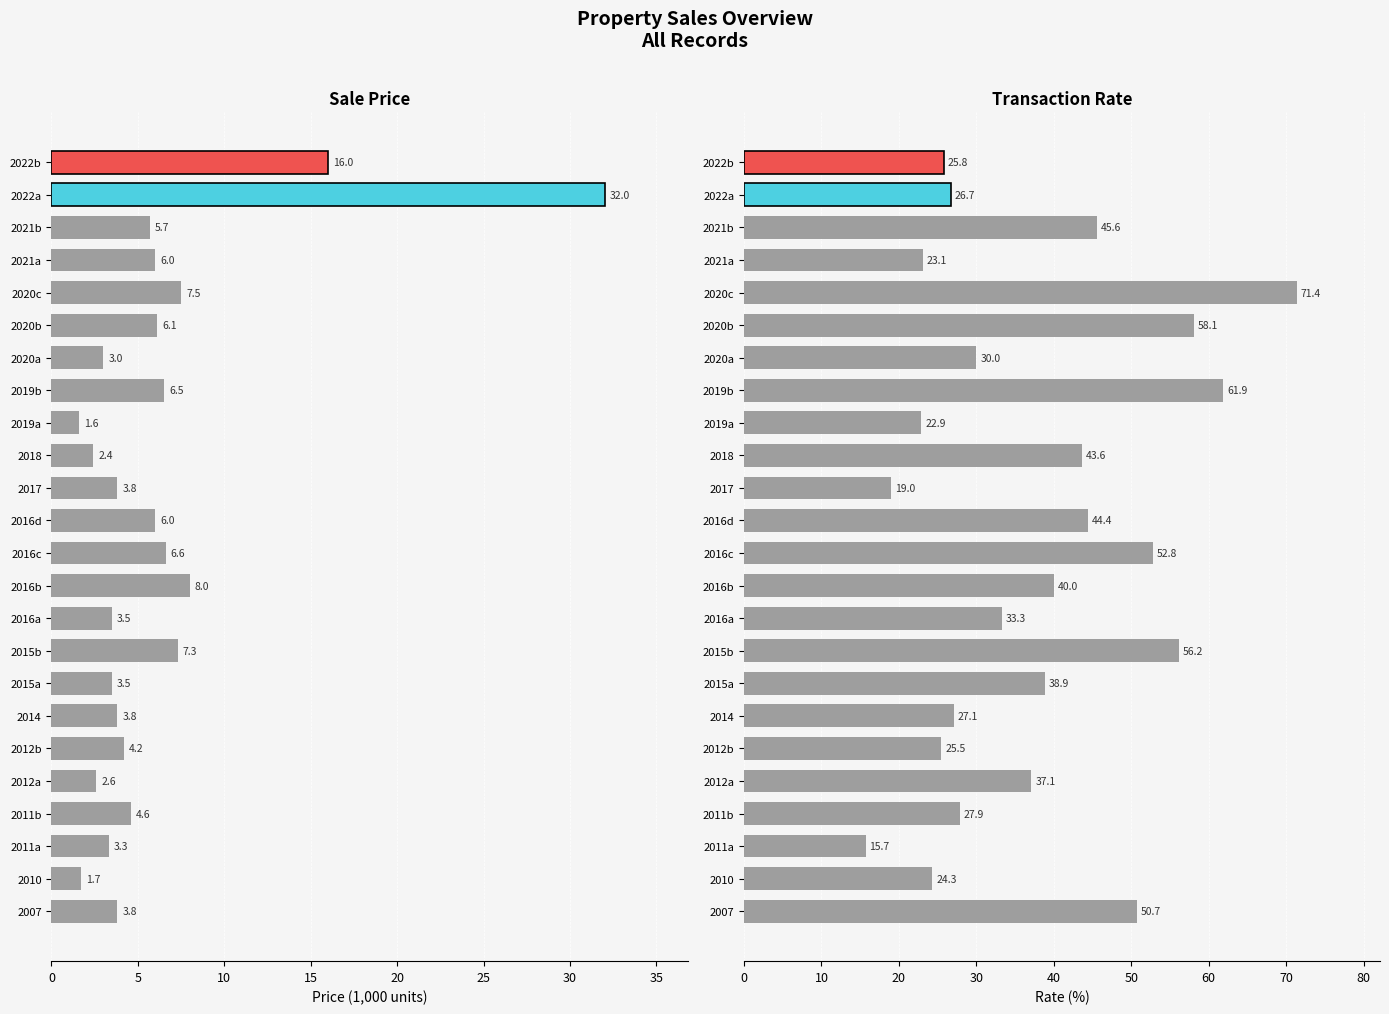

What is the value of the Rate (%) bar at the 5th from the left?

37.1